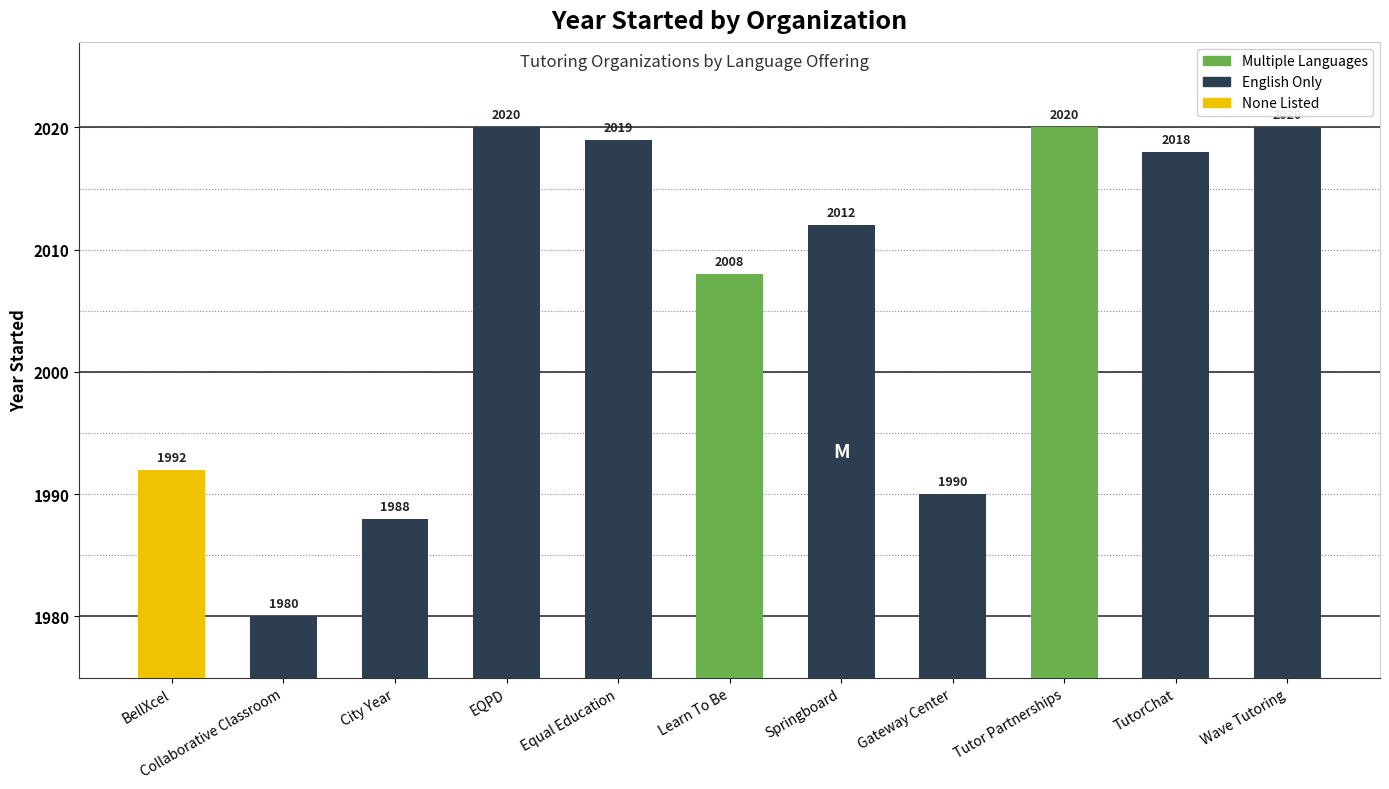

Is it true that the value at Equal Education is 2784?

False